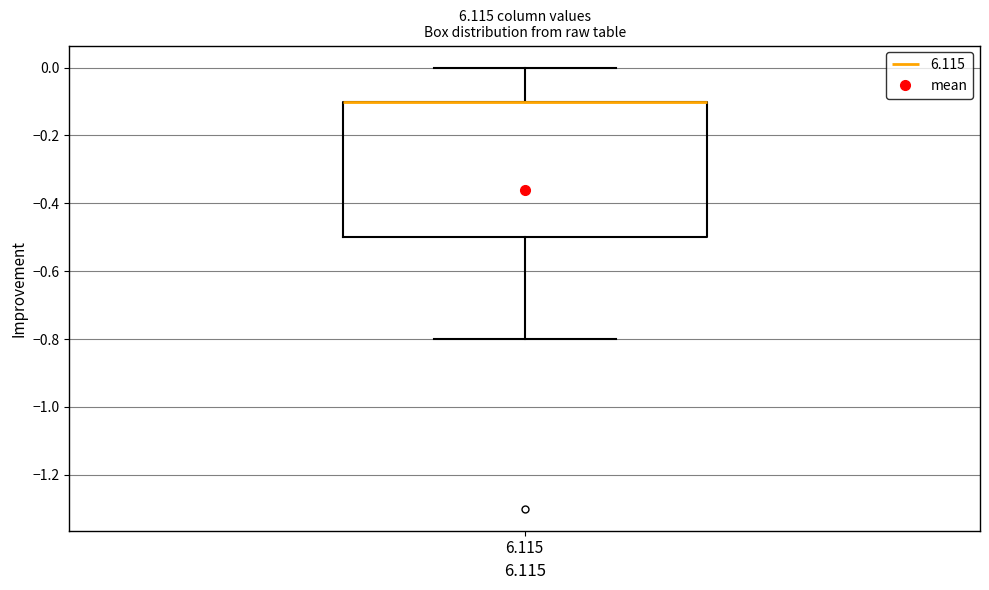

Where is the lower edge of the box at x = 6.115 on the y-axis? The values are not printed on the chart, so give them approximately, as read against the axis.

-0.5